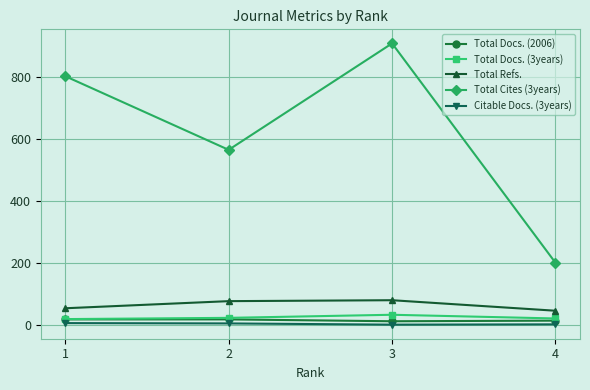

Which series has the widest spread of values?

Total Cites (3years)